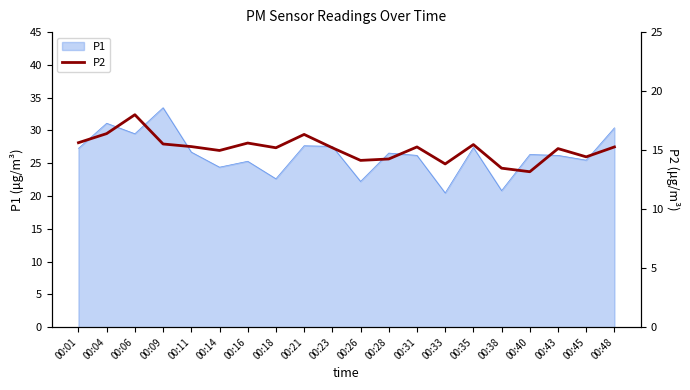

At which category does the chart reach its minimum across all series?

00:40